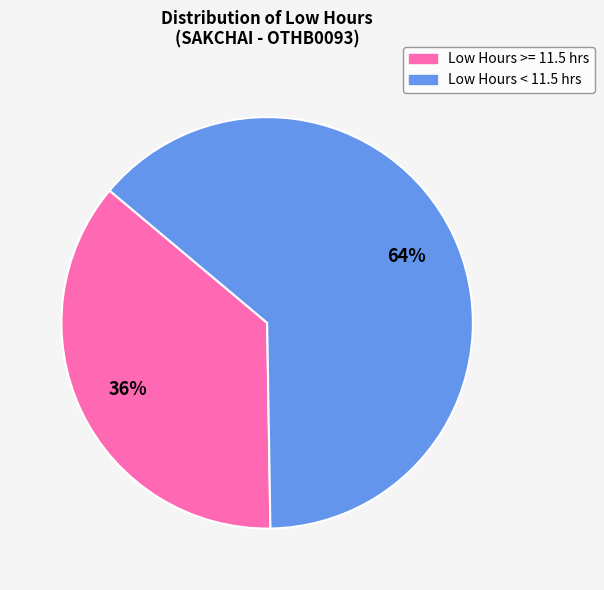

Is there any slice that represents more than half of the pie?

Yes